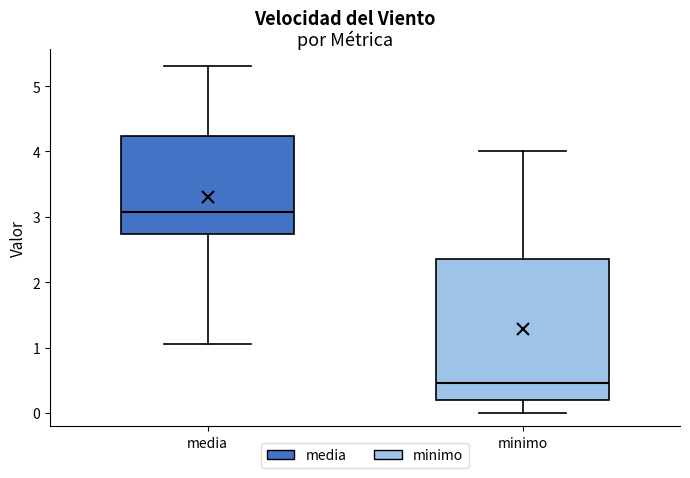

Reading left to right, read every box against the y-axis: the position of its median line, the range the box covers, and the ends of its whiskers. The values are not printed on the chart, so give them approximately, as read against the axis.

media: median 3.1, box 2.7 to 4.2, whiskers 1.1 to 5.3
minimo: median 0.5, box 0.2 to 2.4, whiskers 0.0 to 4.0